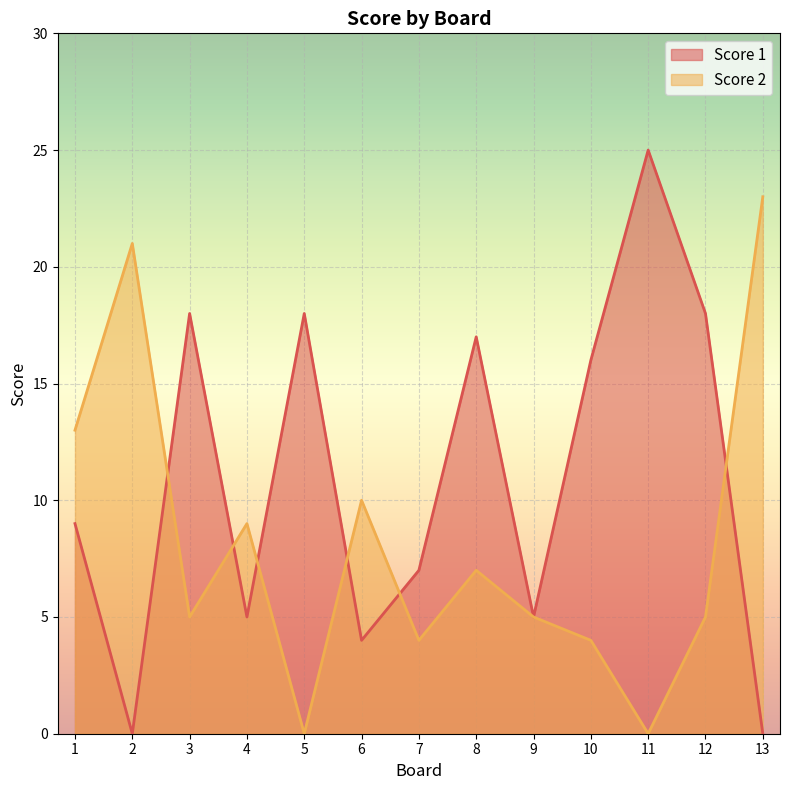

What is the spread (max minus min) of values at 10?

12